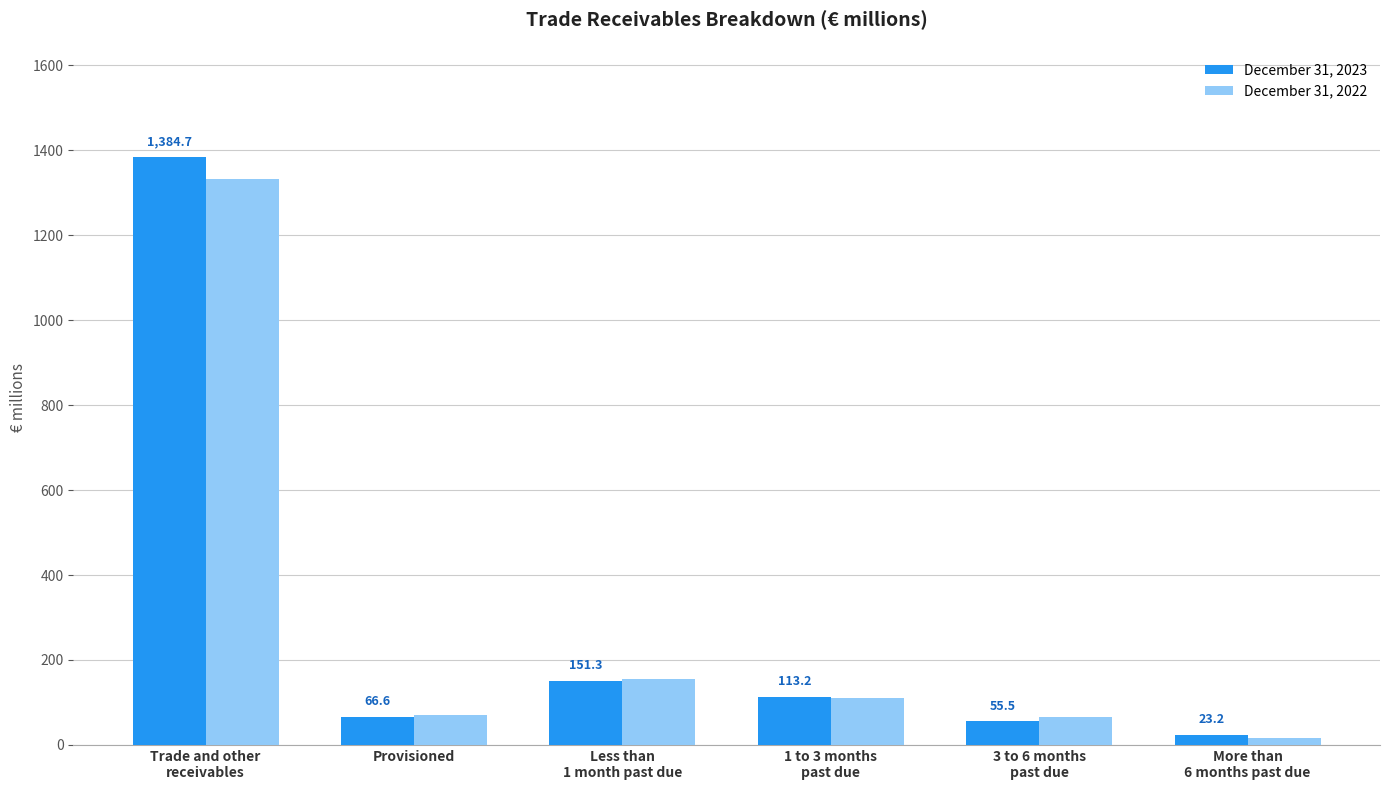

The value of December 31, 2022 at Provisioned is 69.5. True or false?

True